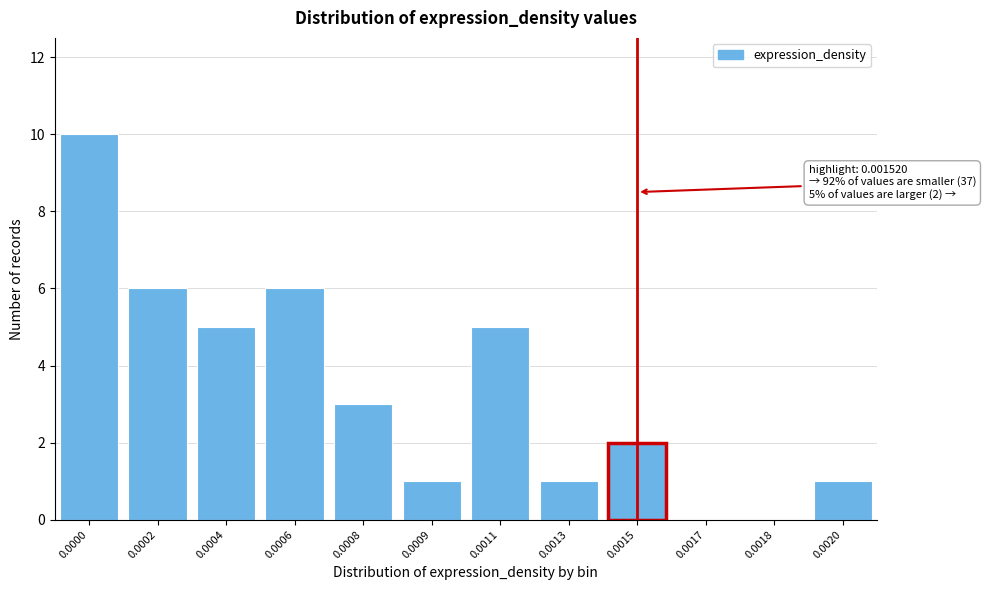

Reading left to right, transcribe all the data shown in this chart.

0.0000=10	0.0002=6	0.0004=5	0.0006=6	0.0008=3	0.0009=1	0.0011=5	0.0013=1	0.0015=2	0.0017=0	0.0018=0	0.0020=1